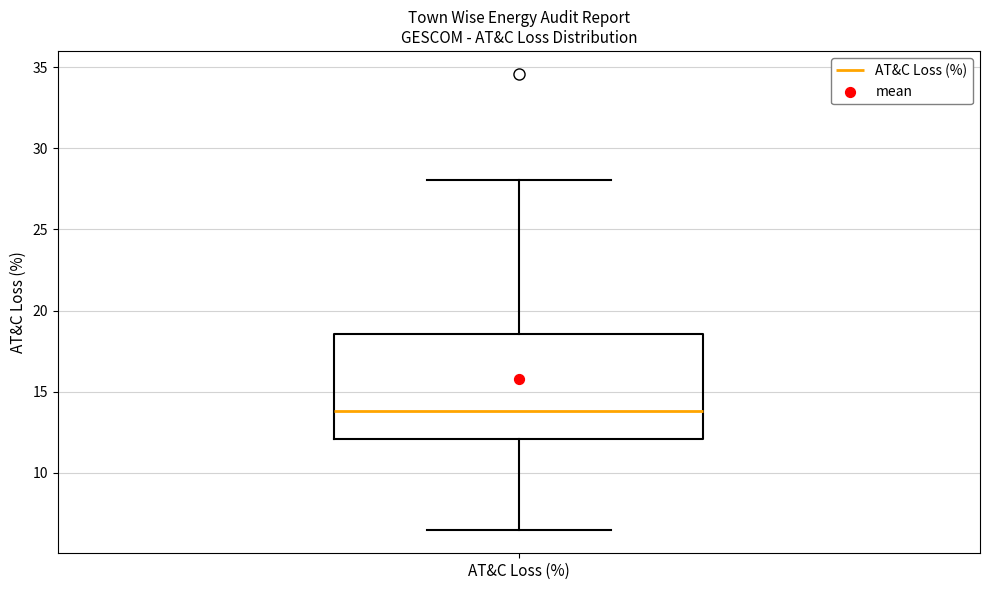

Transcribe this box plot: give where the median line is, the range the box spans, and where the two whiskers end, as read against the y-axis. The values are not printed on the chart, so give them approximately, as read against the axis.

median 14.0, box 12.0 to 18.5, whiskers 6.5 to 28.0